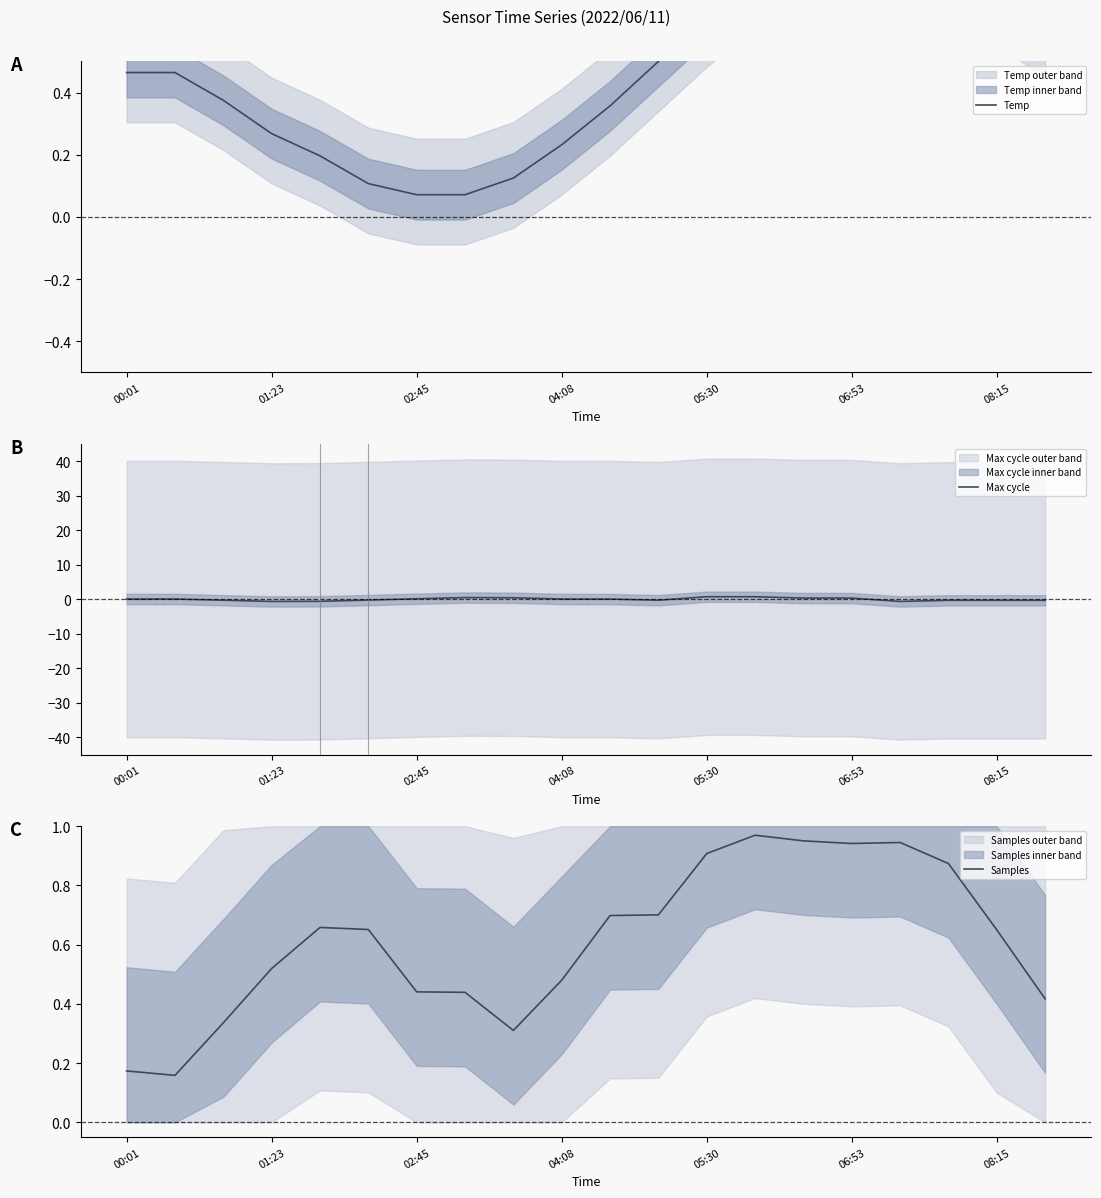

Is it true that Max cycle equals 0.7 at 05:30?

True